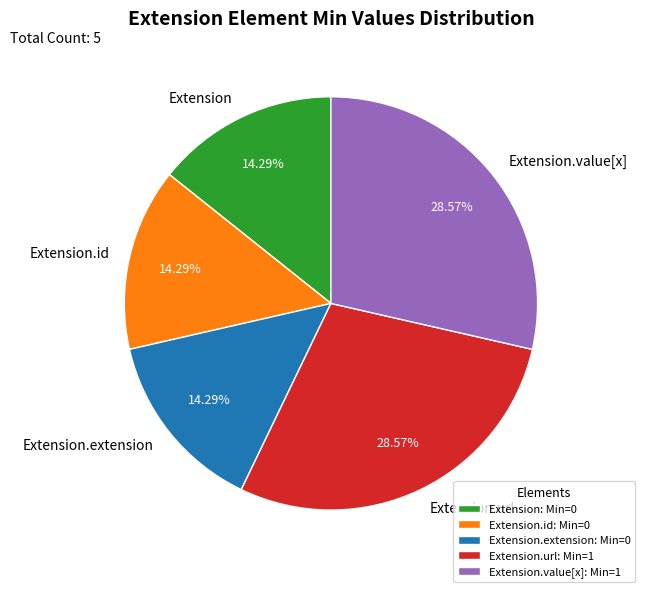

Is there a majority slice in this chart?

No